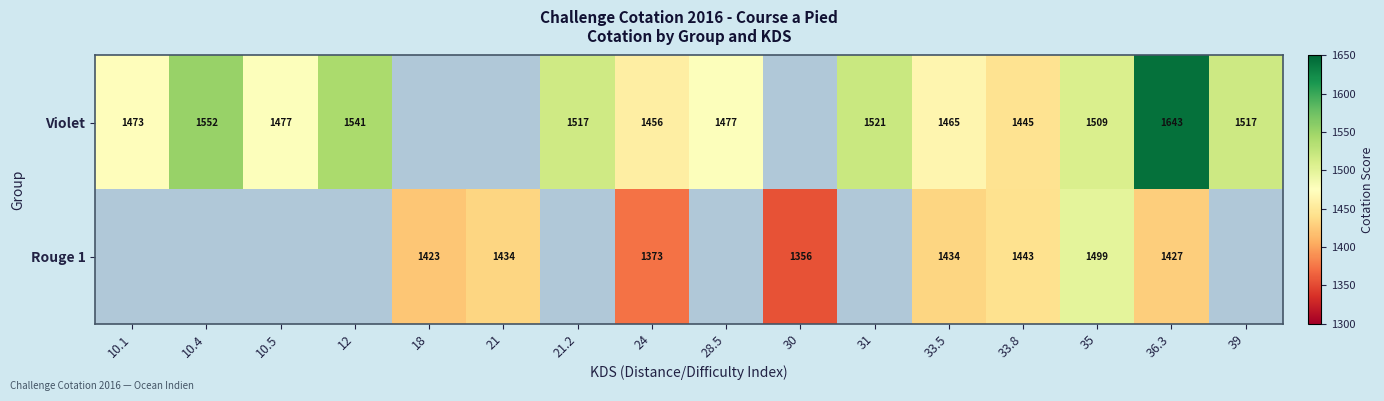

The Violet series shows 1445 at 33.8. True or false?

True